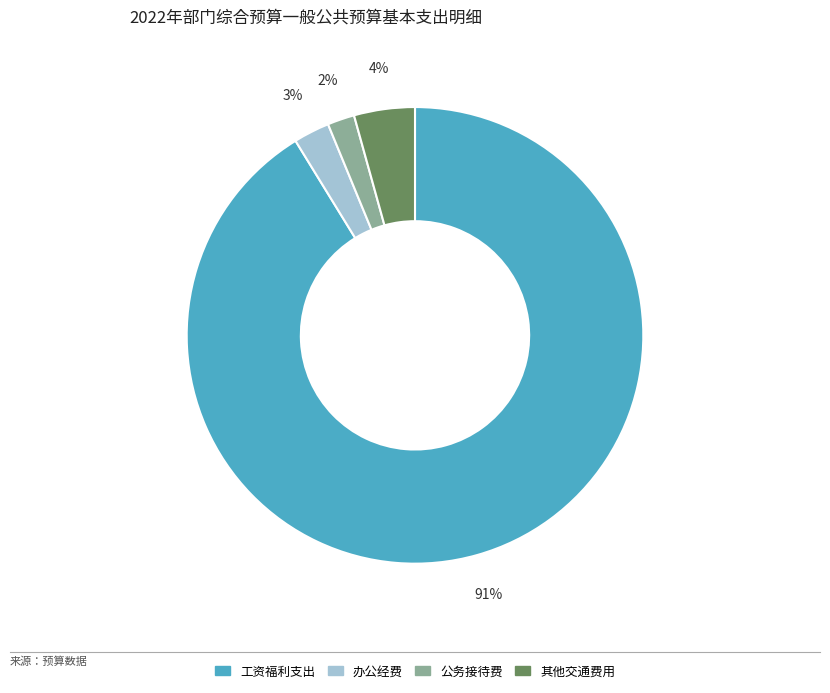

To the nearest percent, what is the average slice percentage?

25%